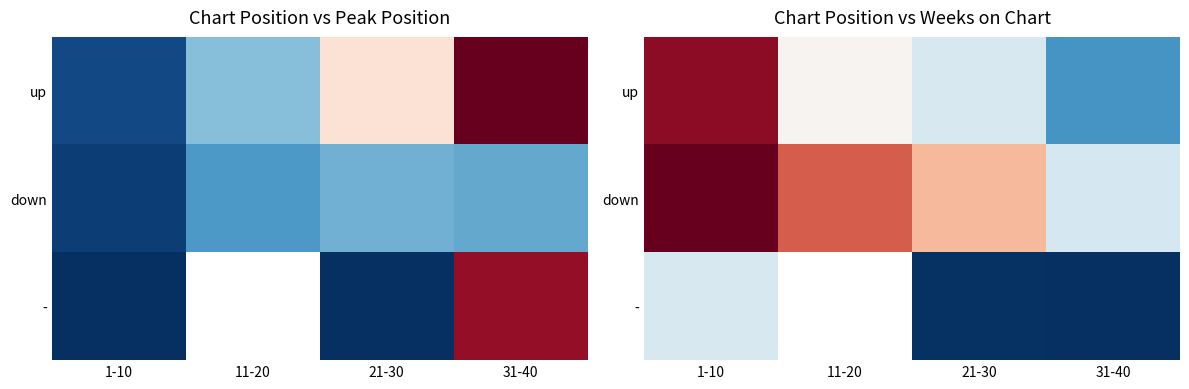

Is it true that up equals 93.0 at 21-30?

True